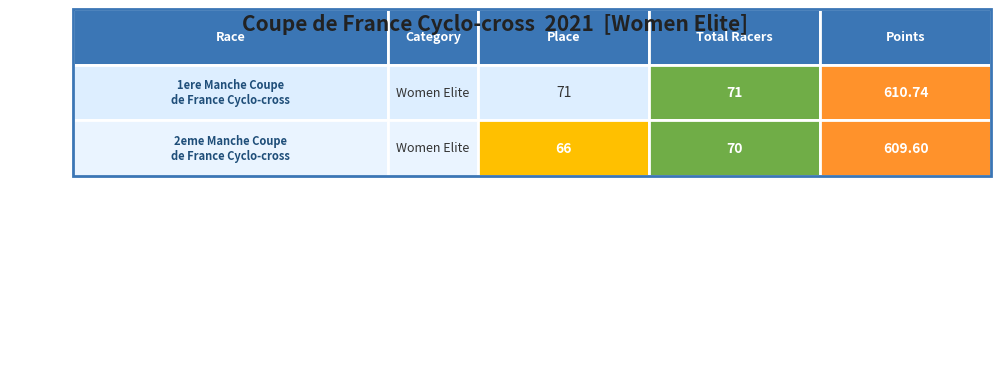

Reading right to left, transcribe all the data shown in this chart.

1ere Manche Coupe de France Cyclo-cross: 610.7	71.0	71.0
2eme Manche Coupe de France Cyclo-cross: 609.6	70.0	66.0